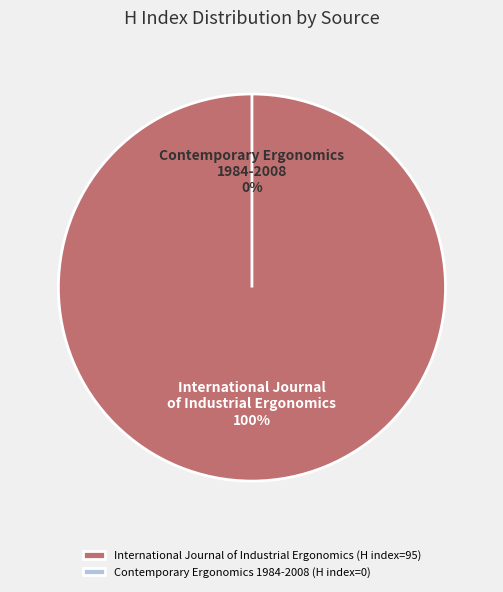

What is the smallest slice in the pie chart?

Contemporary Ergonomics 1984-2008